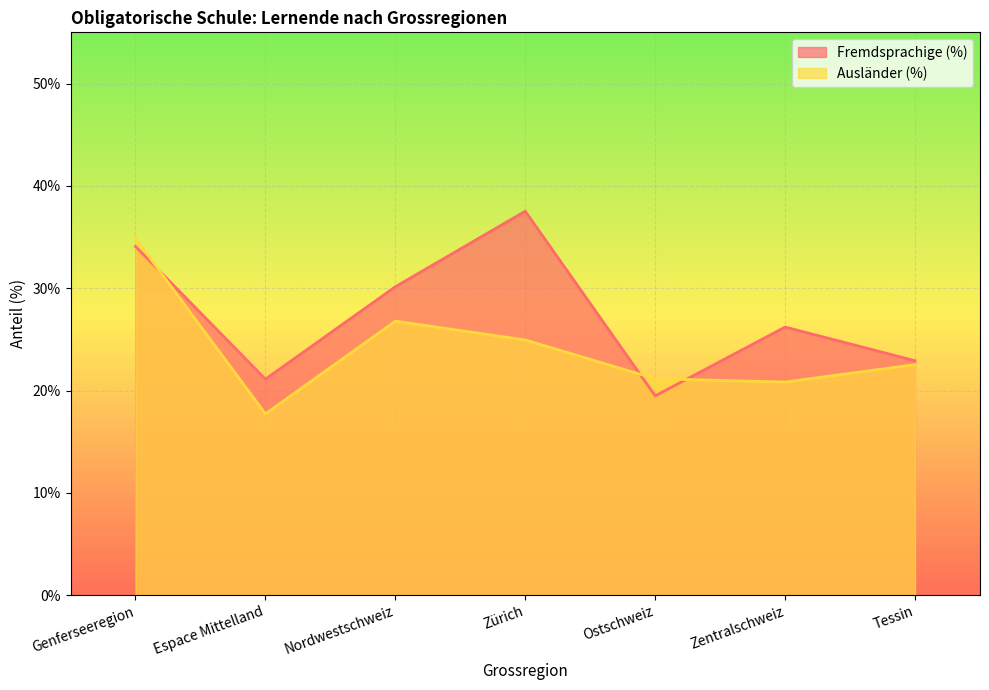

What is the maximum value for Ausländer (%)?

34.9